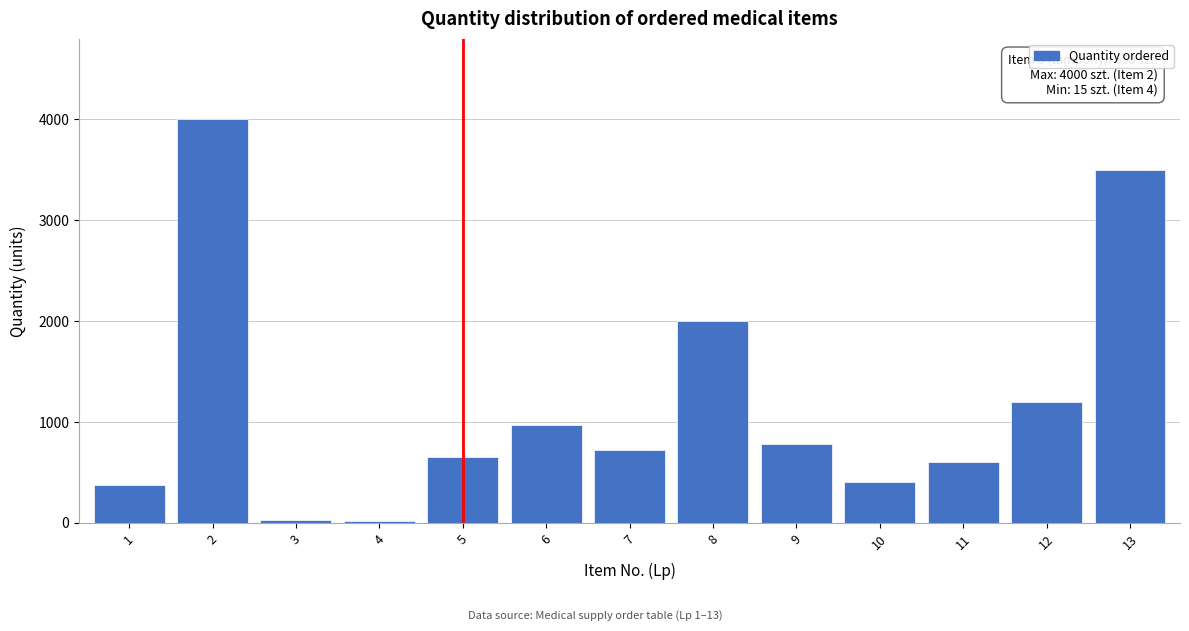

What is the maximum value shown in the chart?

4000